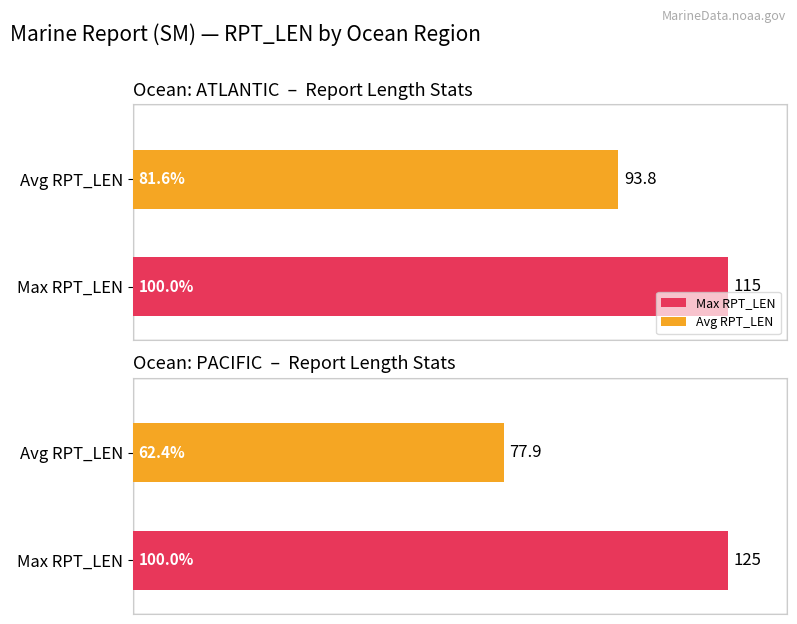

Which series has the largest range (max minus min)?

Average RPT_LEN